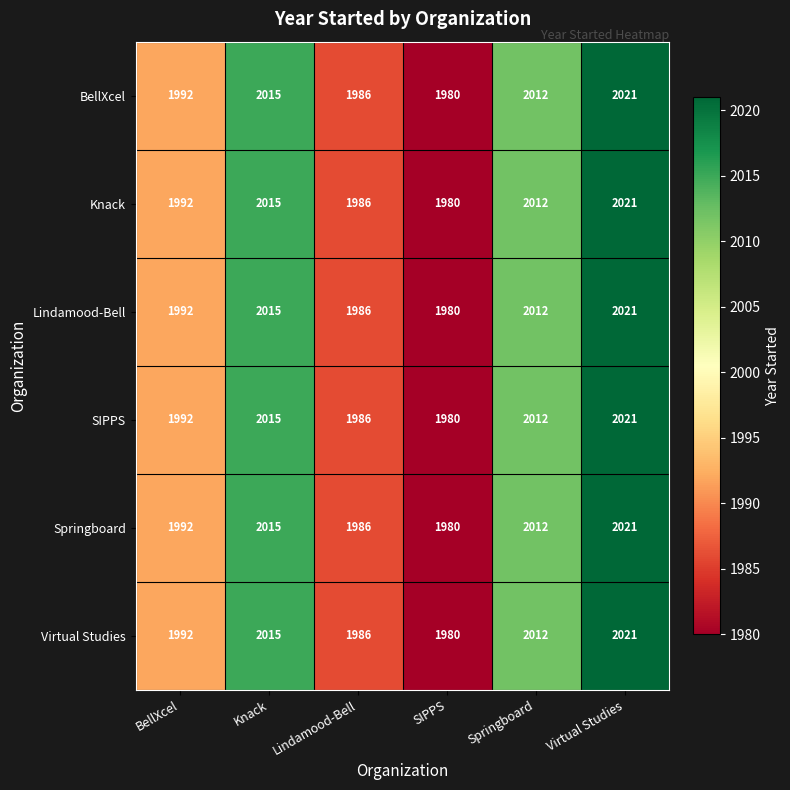

What is the difference between the Springboard values at SIPPS and Knack?

35